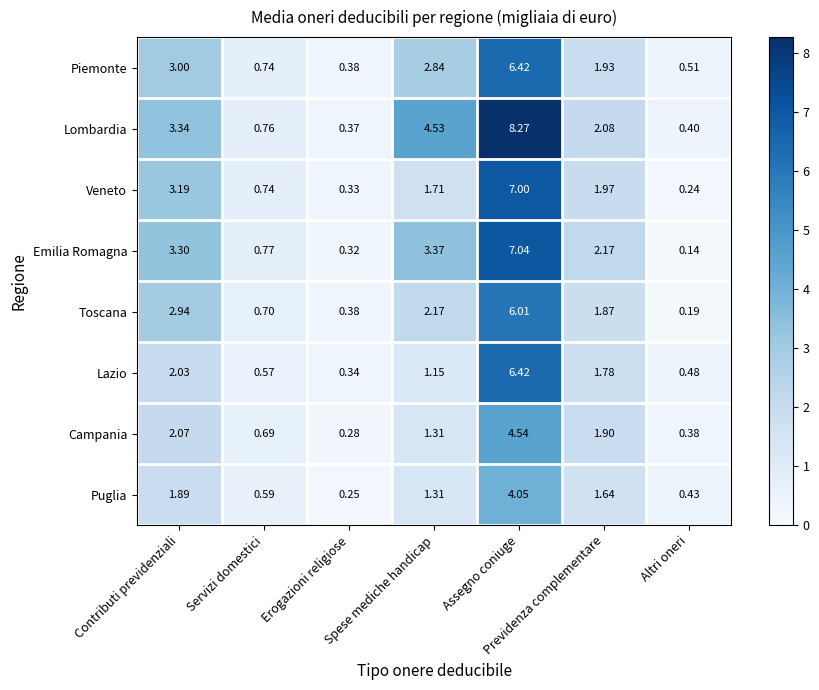

At which category does the chart reach its peak across all series?

Assegno coniuge